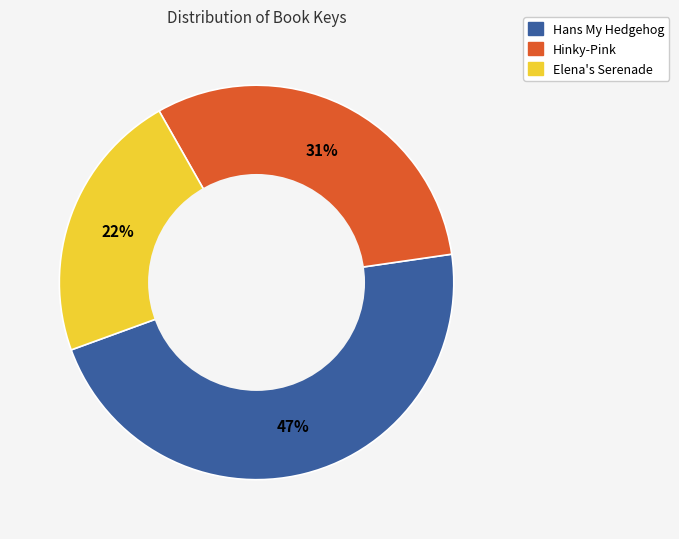

To the nearest percent, what is the difference between the Hans My Hedgehog and Hinky-Pink slice percentages?

16%